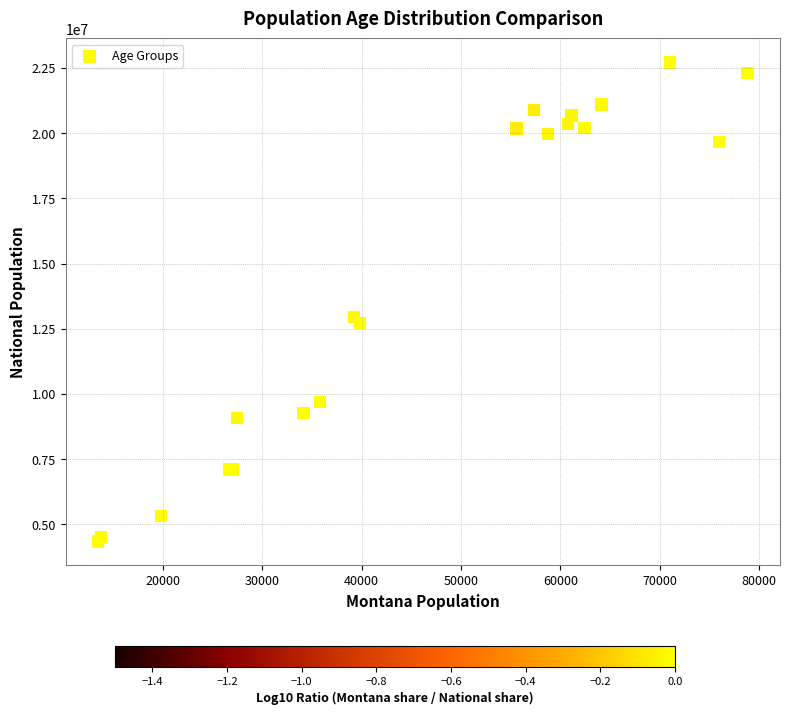

What Y value in the scatter plot is closest to 13531442?

12954254